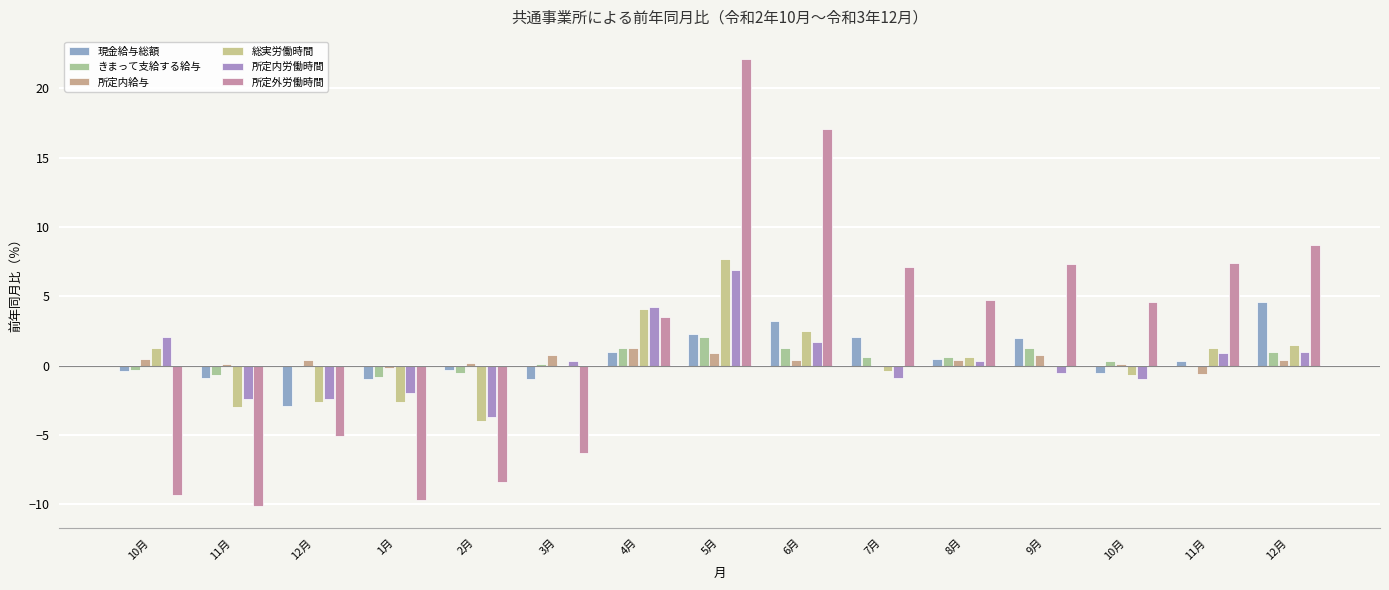

How many categories are shown in the chart?

15